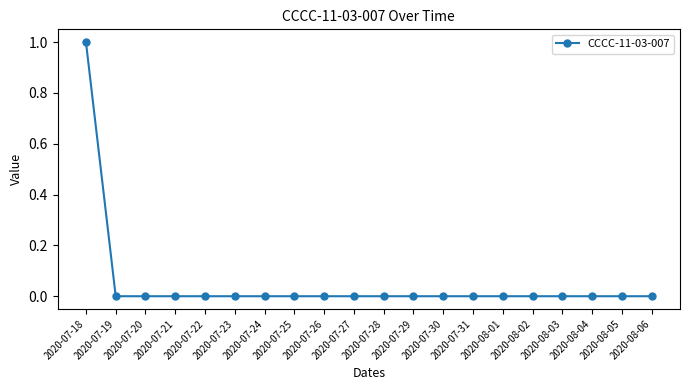

How many data points does each series have?

20